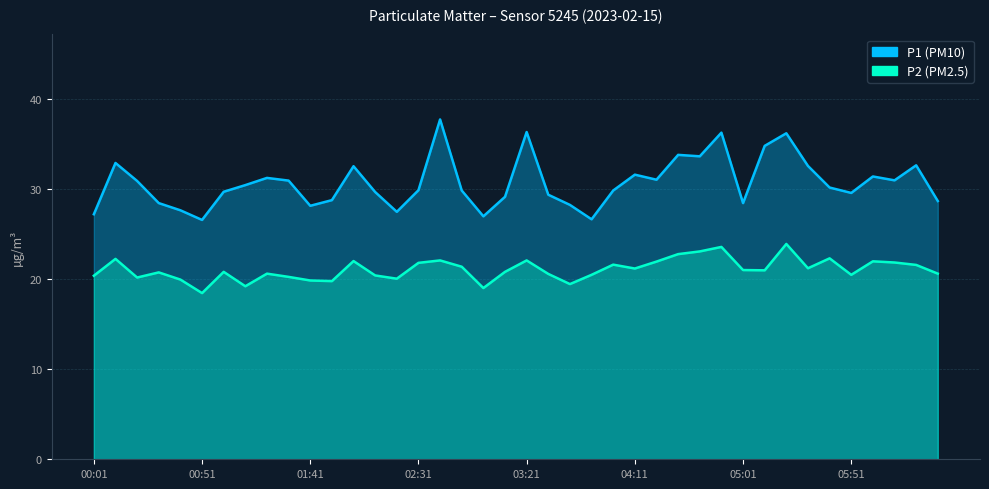

Rank the categories by P1 value from lowest to highest.

00:51, 03:51, 03:01, 00:01, 02:21, 00:41, 01:41, 03:41, 00:31, 05:01, 06:31, 01:51, 03:11, 03:31, 05:51, 02:11, 01:01, 02:51, 04:01, 02:31, 05:41, 01:11, 00:21, 01:31, 06:11, 04:21, 01:21, 06:01, 04:11, 02:01, 05:31, 06:21, 00:11, 04:41, 04:31, 05:11, 05:21, 04:51, 03:21, 02:41